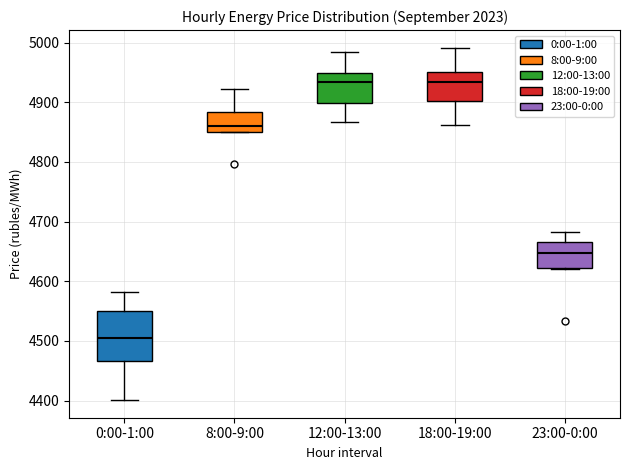

Reading left to right, transcribe this box plot: for each box, give where its median line is, the range the box spans, and where its two whiskers end, as read against the y-axis. The values are not printed on the chart, so give them approximately, as read against the axis.

0:00-1:00: median 4510, box 4470 to 4550, whiskers 4400 to 4580
8:00-9:00: median 4860, box 4850 to 4880, whiskers 4850 to 4920
12:00-13:00: median 4930, box 4900 to 4950, whiskers 4870 to 4980
18:00-19:00: median 4930, box 4900 to 4950, whiskers 4860 to 4990
23:00-0:00: median 4650, box 4620 to 4670, whiskers 4620 to 4680